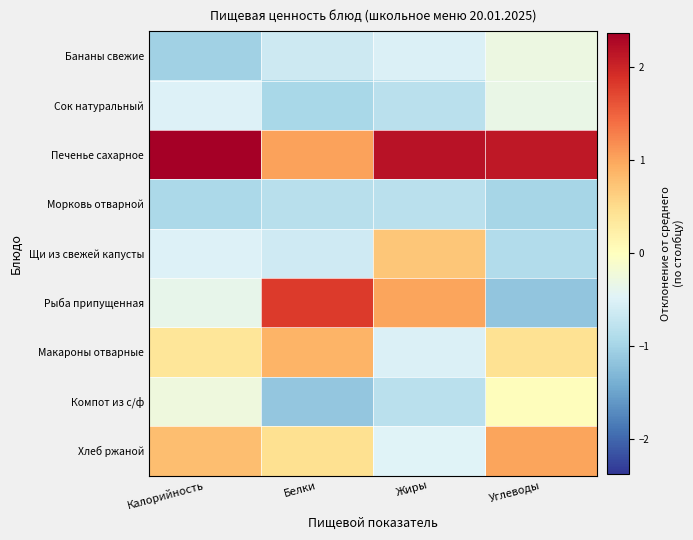

Reading left to right, what are all the values shown in this chart?

Бананы свежие: Калорийность=-1.0	Белки=-0.6	Жиры=-0.5	Углеводы=-0.3
Сок натуральный: Калорийность=-0.5	Белки=-1.0	Жиры=-0.8	Углеводы=-0.3
Печенье сахарное: Калорийность=2.4	Белки=1.0	Жиры=2.2	Углеводы=2.1
Морковь отварной: Калорийность=-0.9	Белки=-0.8	Жиры=-0.8	Углеводы=-1.0
Щи из свежей капусты: Калорийность=-0.5	Белки=-0.6	Жиры=0.7	Углеводы=-0.9
Рыба припущенная: Калорийность=-0.4	Белки=1.8	Жиры=1.0	Углеводы=-1.2
Макароны отварные: Калорийность=0.4	Белки=0.9	Жиры=-0.5	Углеводы=0.4
Компот из с/ф: Калорийность=-0.2	Белки=-1.1	Жиры=-0.8	Углеводы=0.0
Хлеб ржаной: Калорийность=0.8	Белки=0.5	Жиры=-0.5	Углеводы=1.0